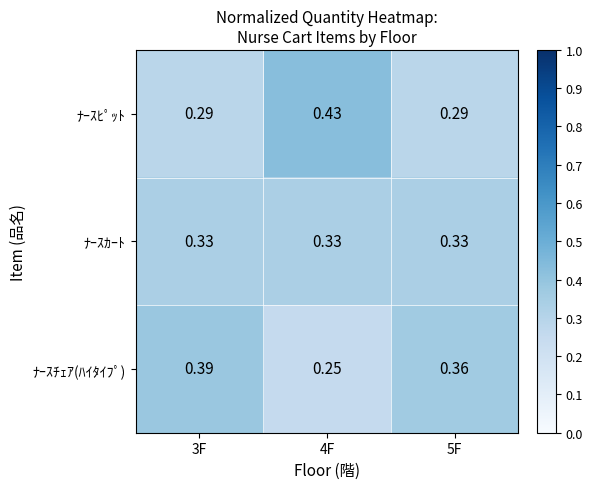

Rank the series by their maximum value, from lowest to highest.

ﾅｰｽｶｰﾄ, ﾅｰｽﾁｪｱ(ﾊｲﾀｲﾌﾟ), ﾅｰｽﾋﾟｯﾄ